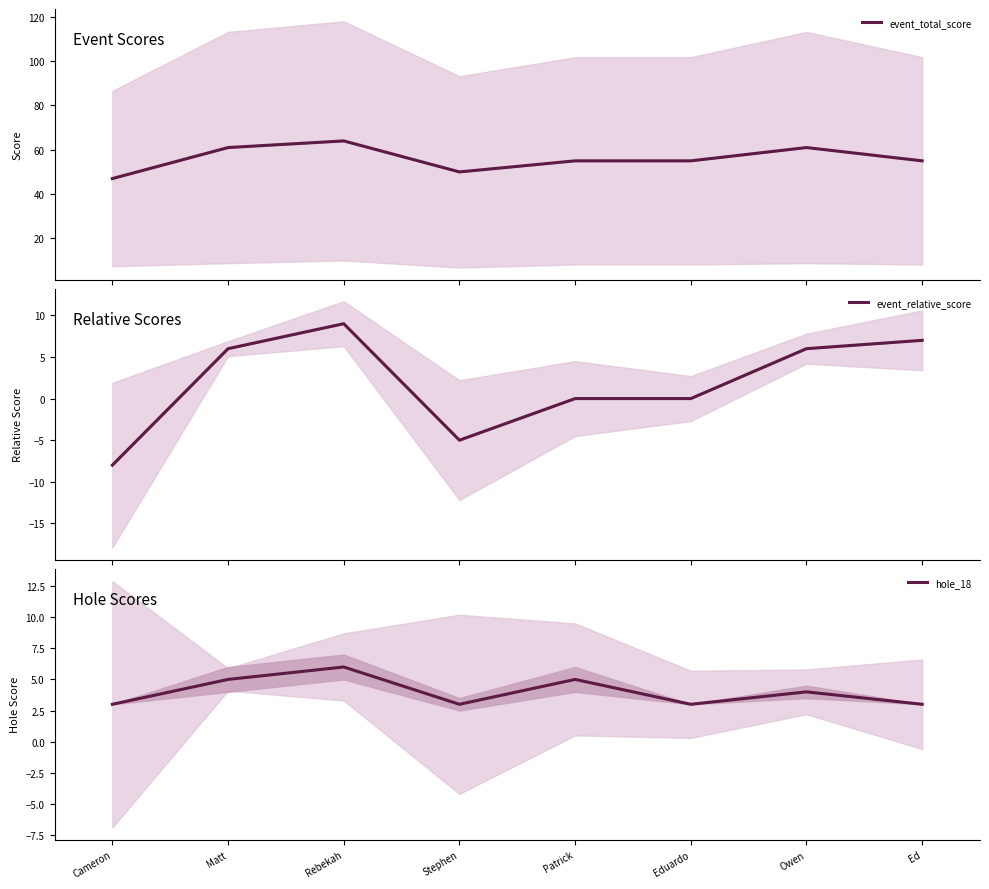

What is the approximate value of event_total_score at Cameron, to the nearest 10?

50